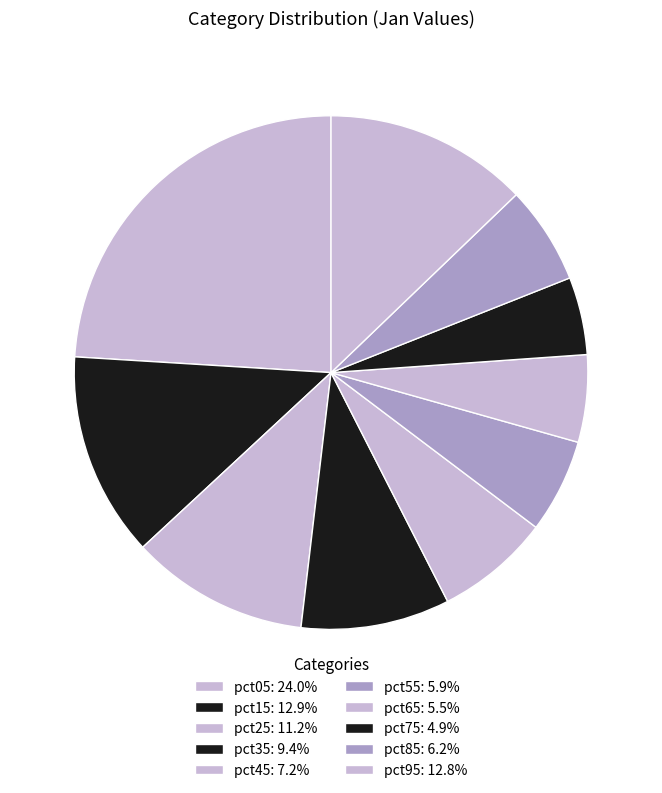

To the nearest percent, what portion does pct75 represent?

5%